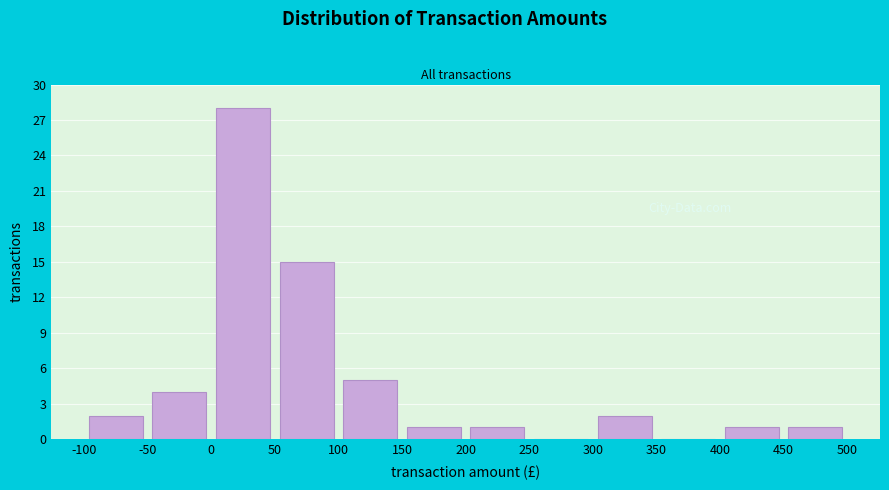

Reading left to right, transcribe this chart: for each bar, give the range it covers on the x-axis and its height. The values are not printed on the chart, so give them approximately, as read against the axis.

-100 to -50: 2
-50 to 0: 4
0 to 50: 28
50 to 100: 15
100 to 150: 5
150 to 200: 1
200 to 250: 1
250 to 300: 0
300 to 350: 2
350 to 400: 0
400 to 450: 1
450 to 500: 1